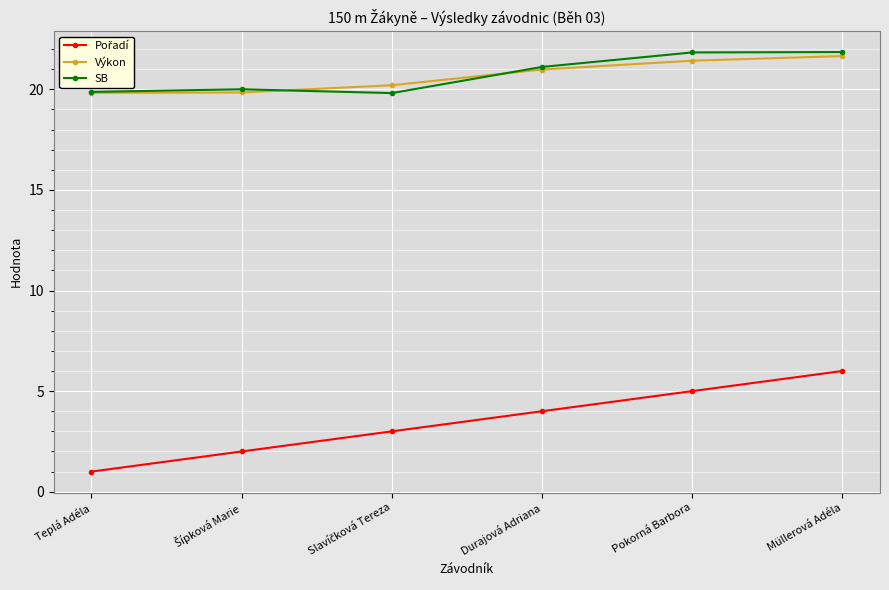

What value does the SB series have at Pokorná Barbora?

21.8